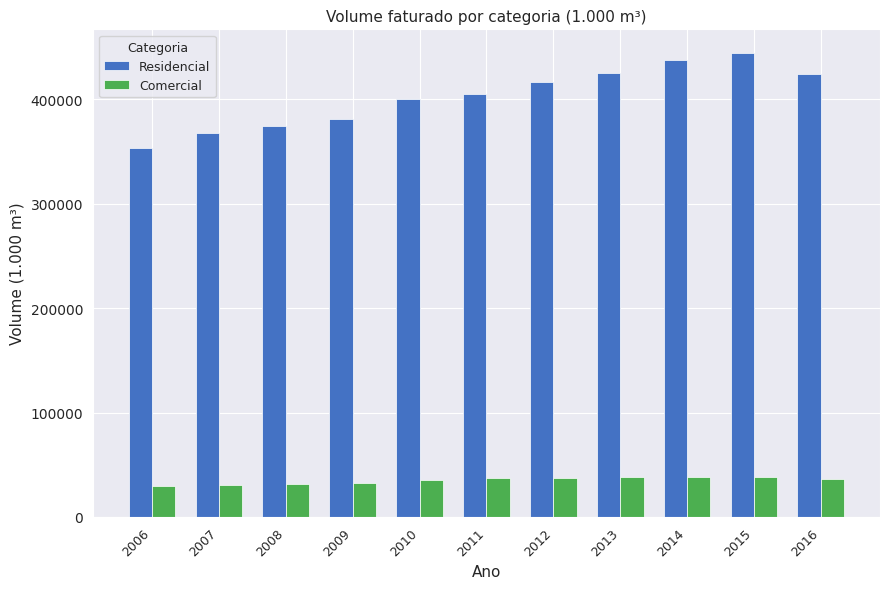

How many groups of bars are there?

11